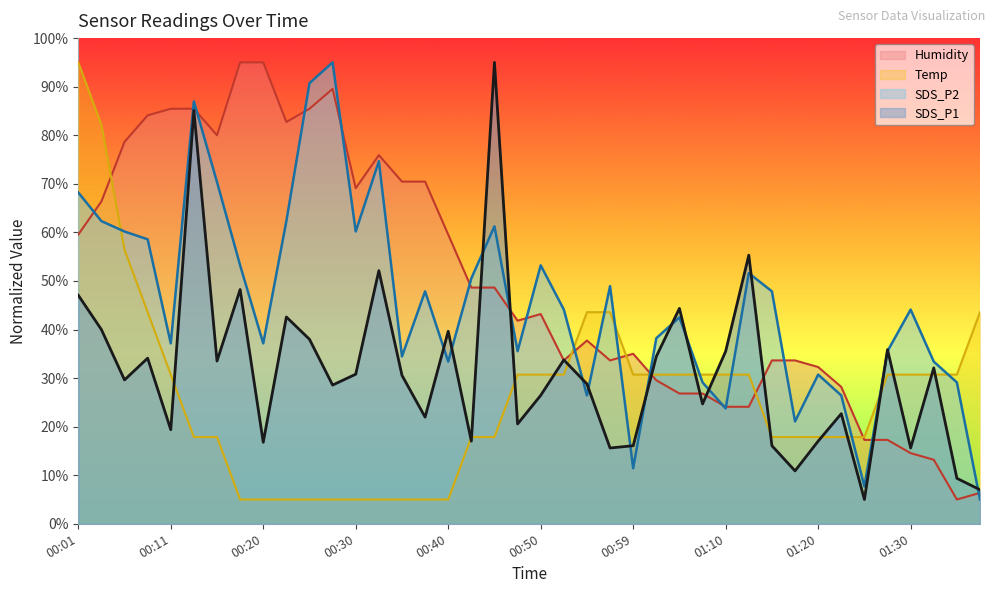

At 00:40, list the series in order from largest to smallest.

Humidity, SDS_P1, SDS_P2, Temp